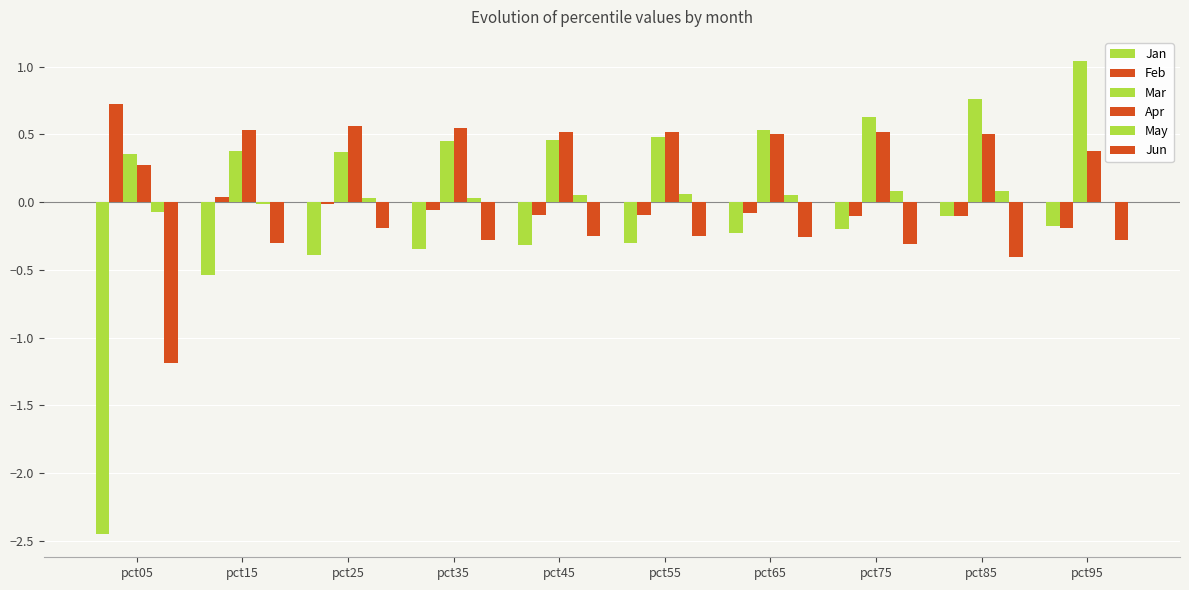

Does the chart contain stacked bars?

No